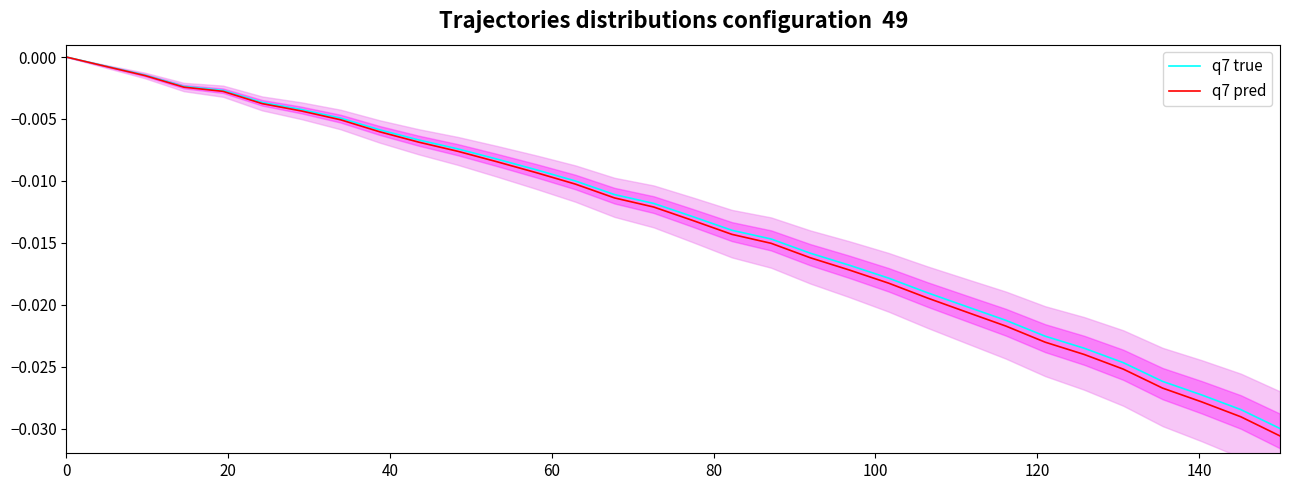

What is the sum of all q7 true values?

-0.4